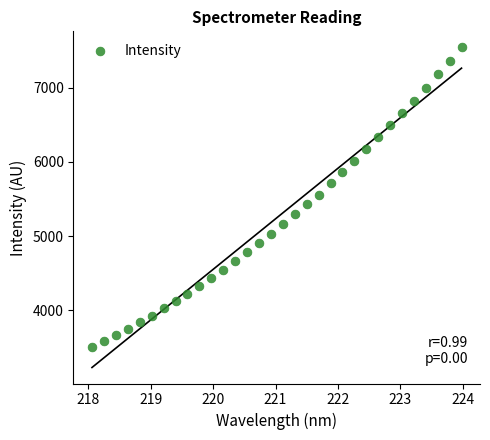

What is the range of X values (max minus min)?

5.9